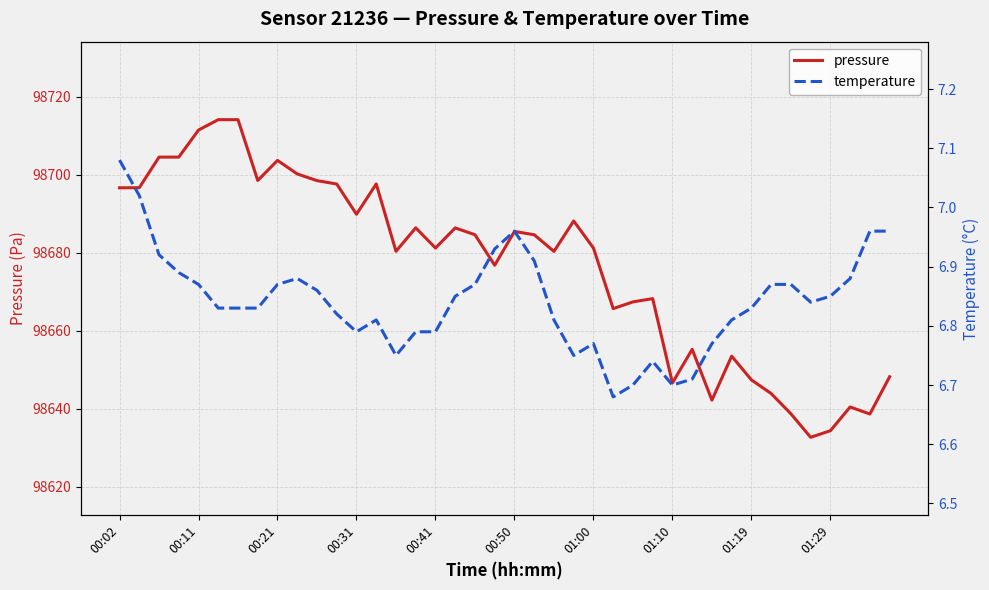

How many interior local peaks does the pressure series have?

10